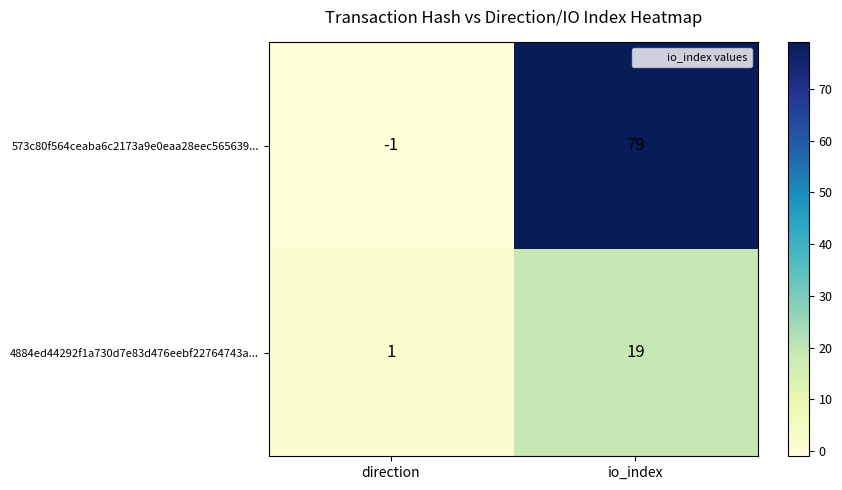

Rank the series by their average value, from highest to lowest.

573c80f564ceaba6c2173a9e0eaa28eec565639..., 4884ed44292f1a730d7e83d476eebf22764743a...